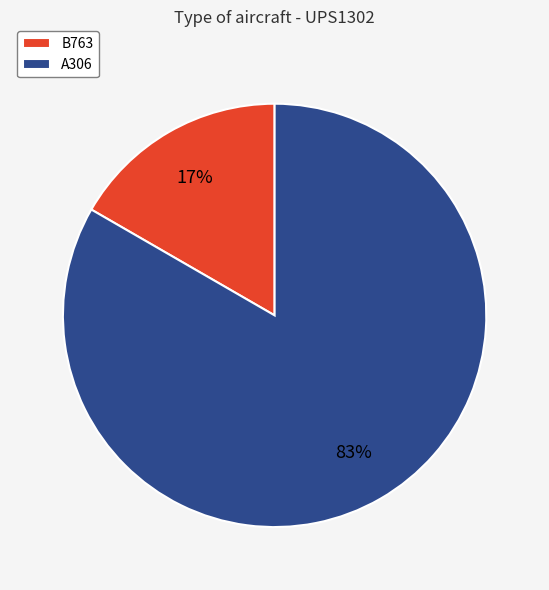

Is it true that B763 is 28% of the pie?

False